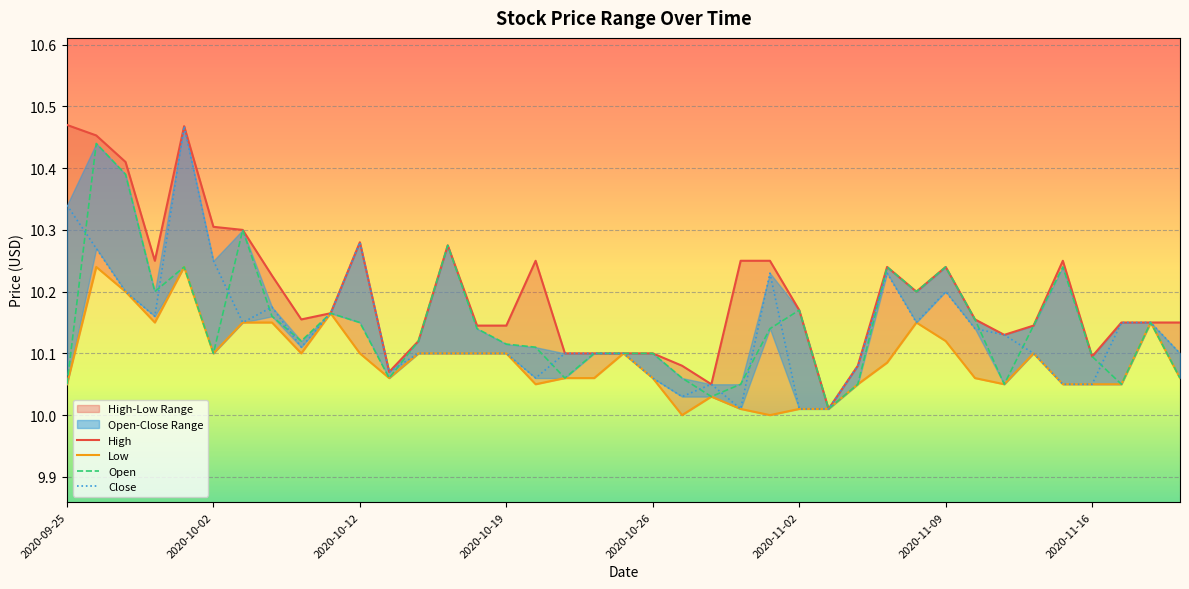

At 23, list the series in order from largest to smallest.

High, Open, Low, Close